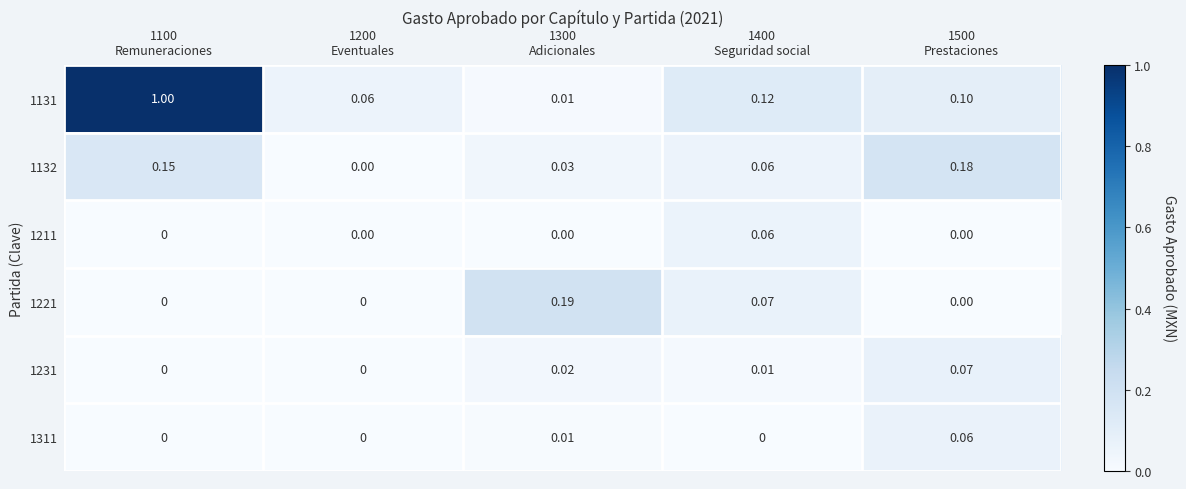

How many values in the 1211 series exceed 0?

1